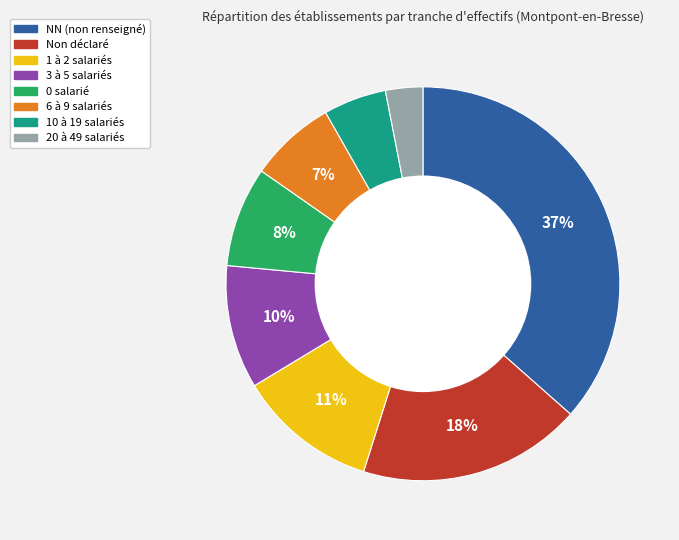

Does any single category account for the majority?

No